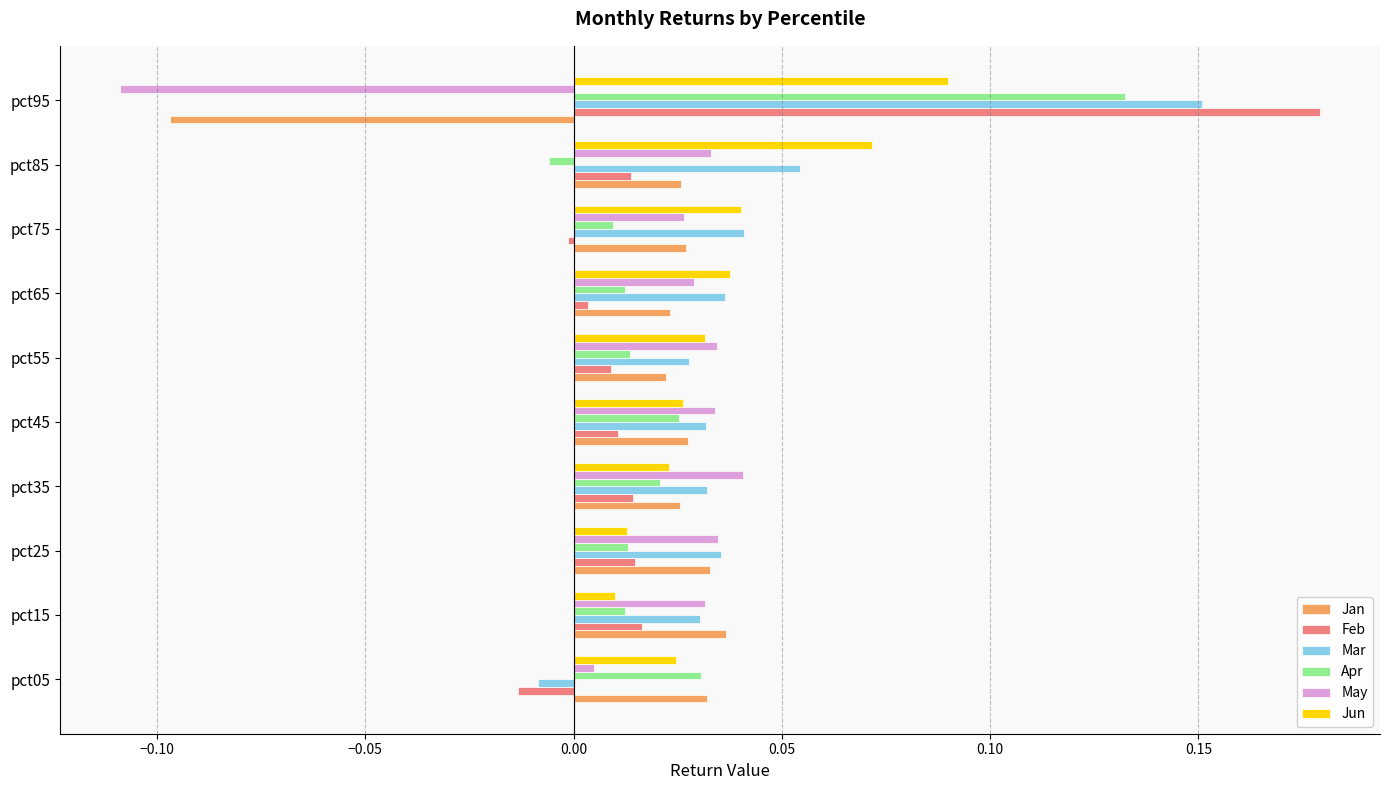

At which category does the chart reach its peak across all series?

pct95